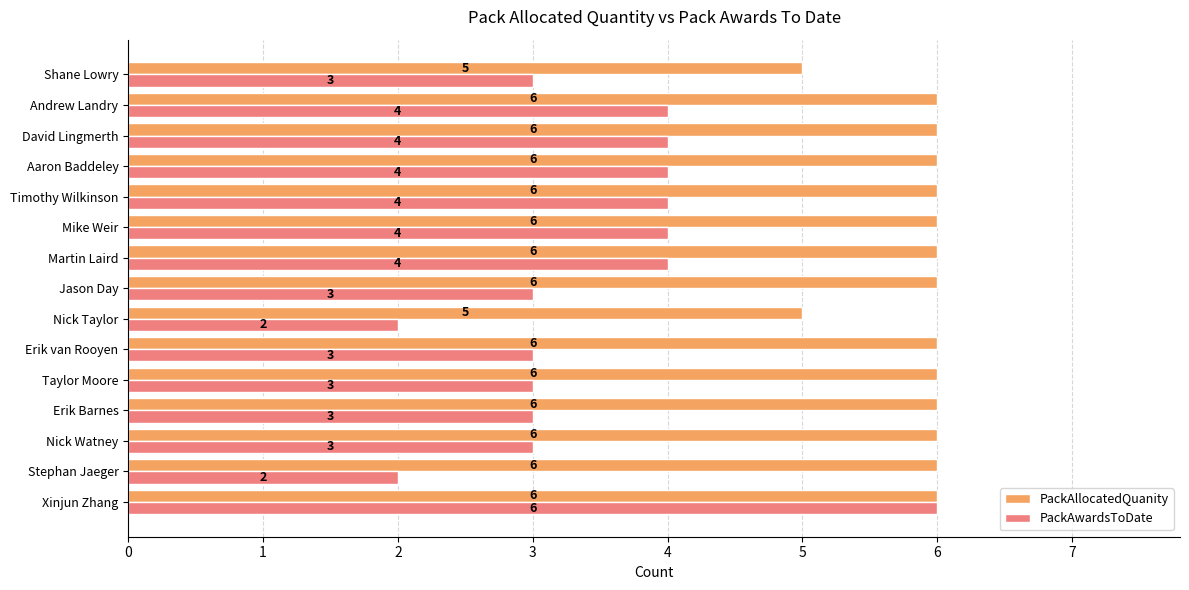

Is the value of PackAllocatedQuanity at Aaron Baddeley greater than the value of PackAwardsToDate at Shane Lowry?

Yes